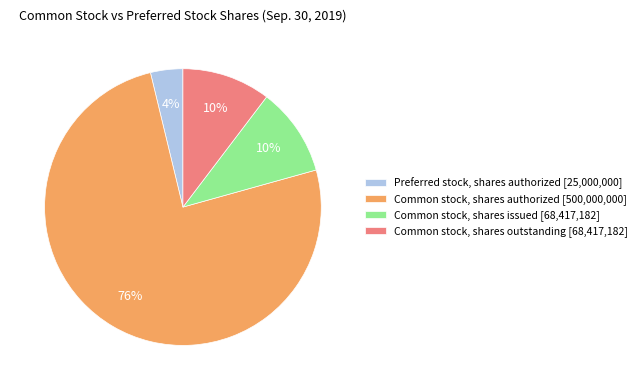

The Common stock, shares authorized [500,000,000] slice represents 76% of the pie. True or false?

True